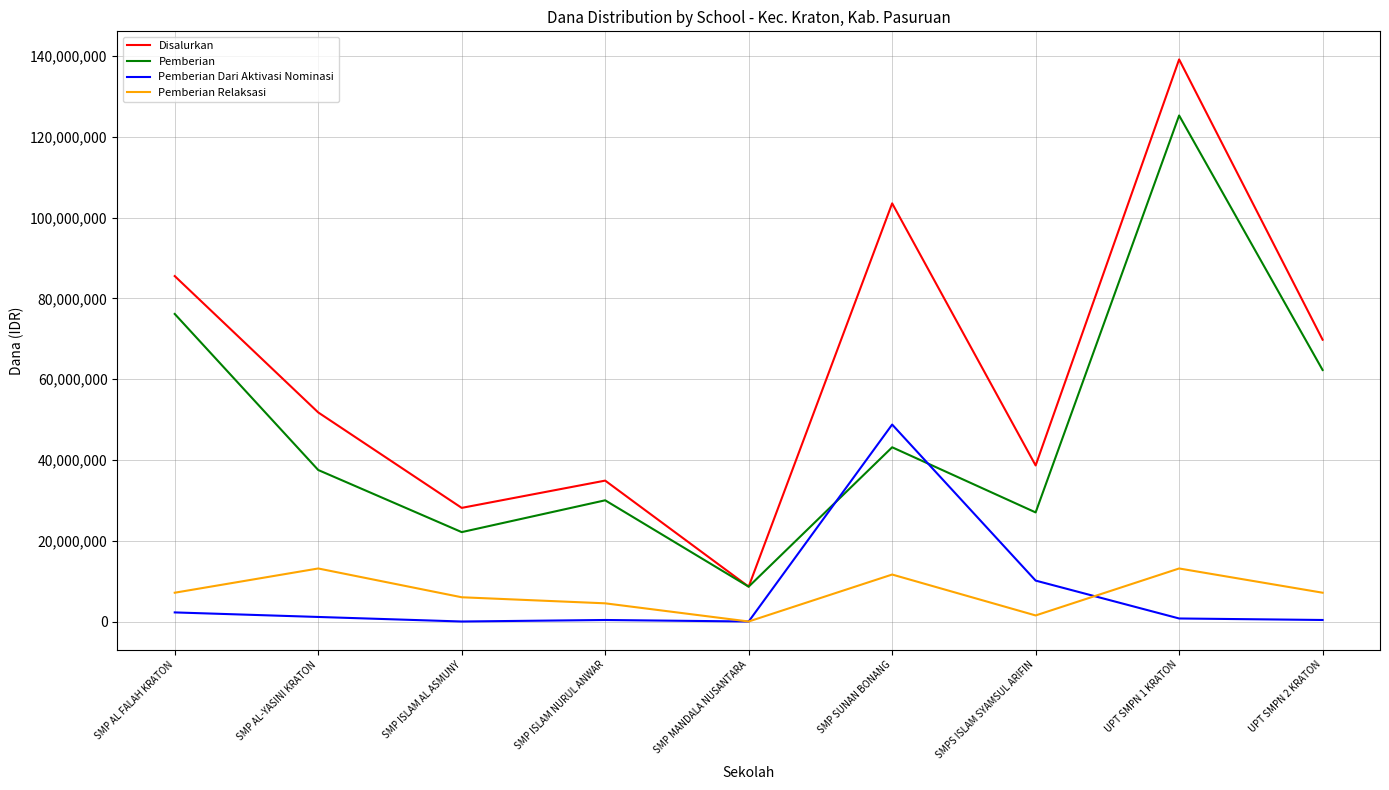

Is the value of Disalurkan at SMP ISLAM AL ASMUNY greater than the value of Pemberian Relaksasi at SMP ISLAM NURUL ANWAR?

Yes